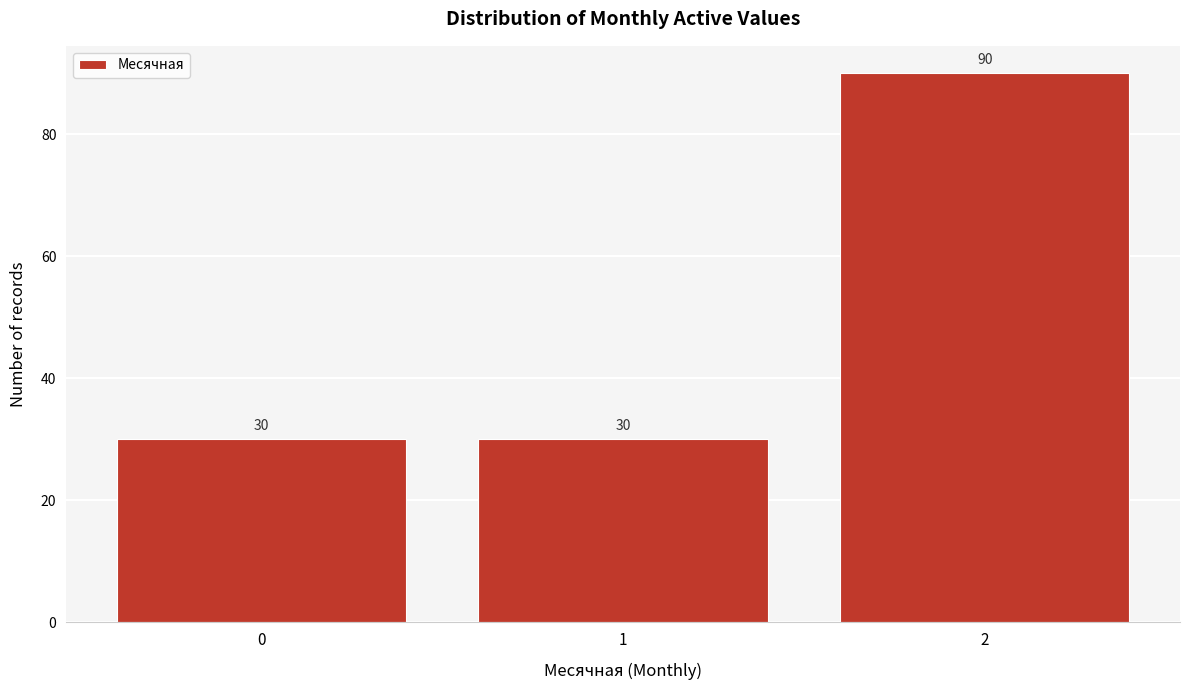

Reading left to right, list all the values displayed in this chart.

0=30	1=30	2=90